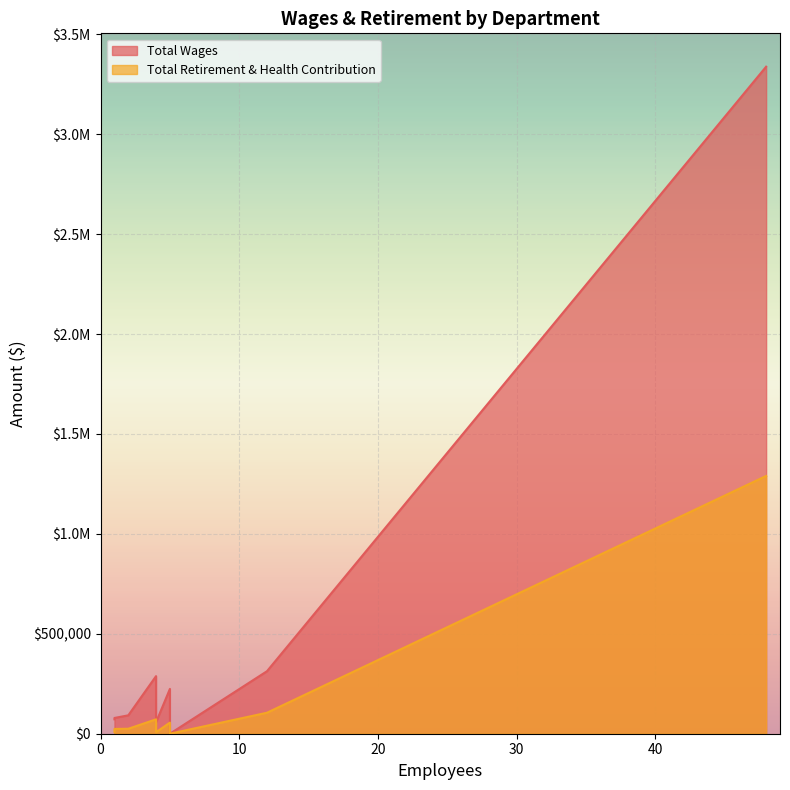

Is it true that Total Retirement & Health Contribution equals 7530 at City Clerk?

True